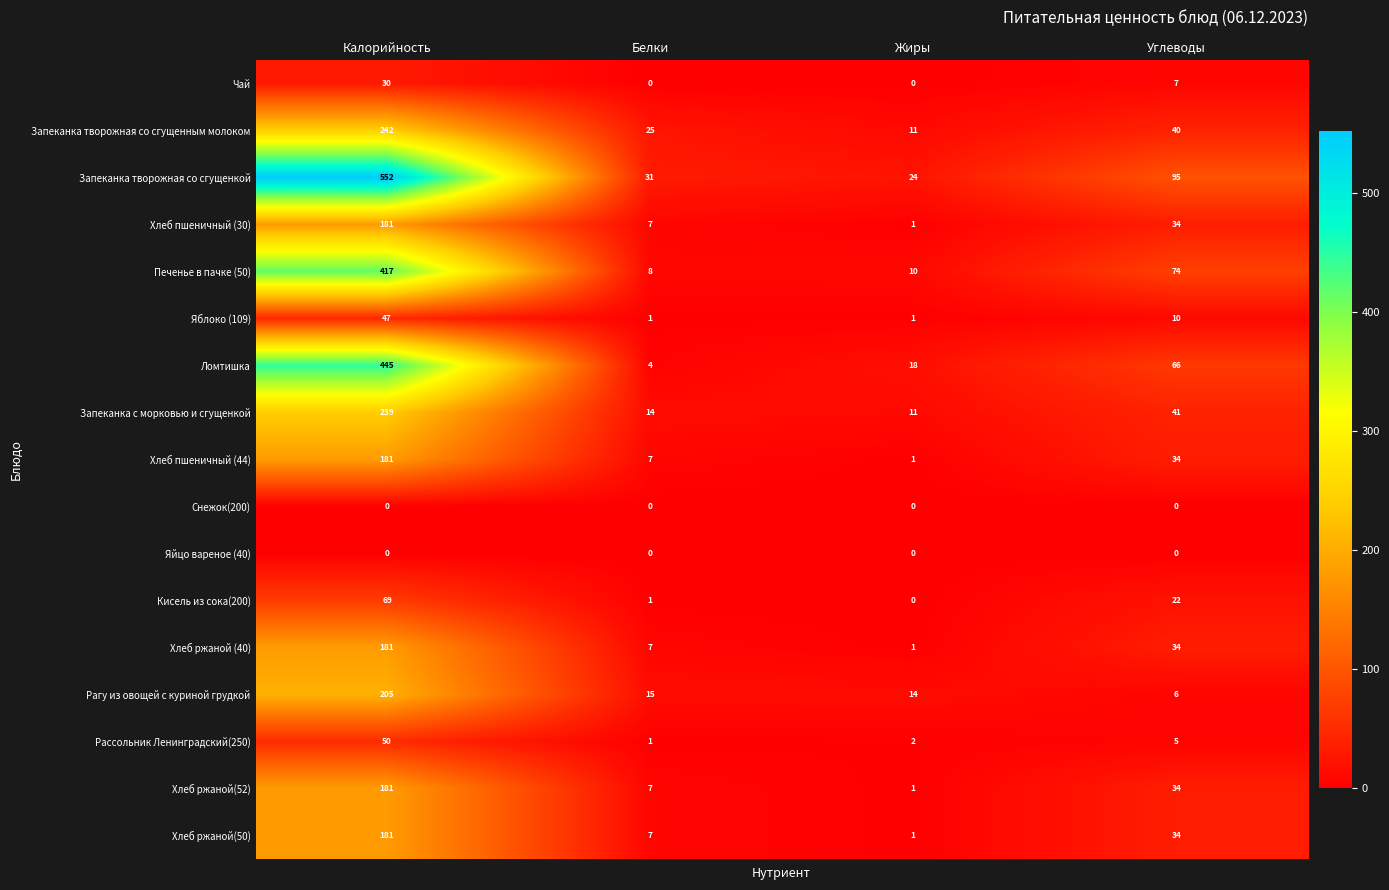

Which series has the largest range (max minus min)?

Запеканка творожная со сгущенкой